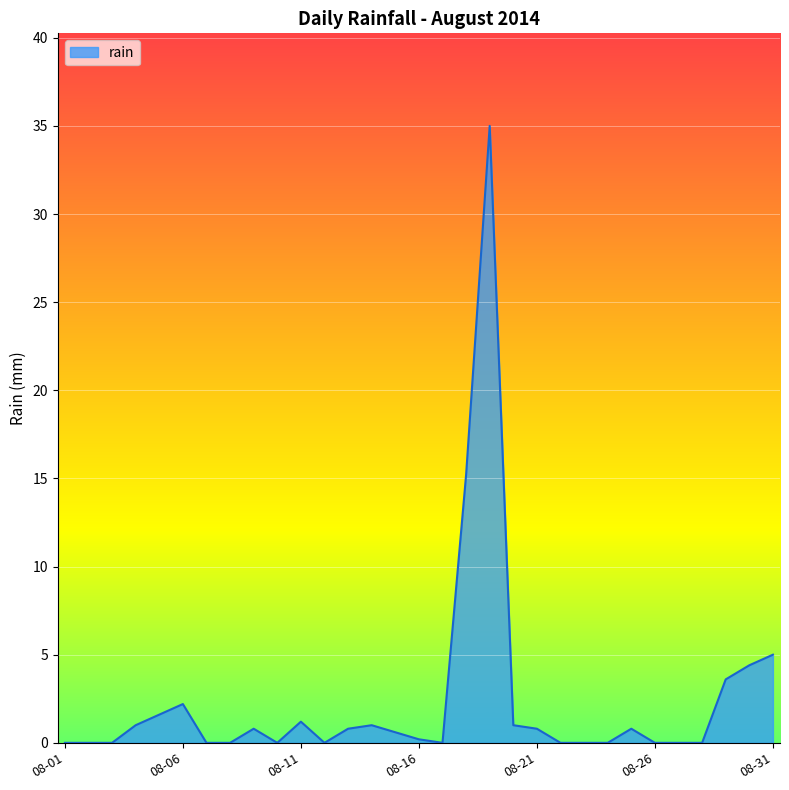

What is the greatest value displayed?

35.0